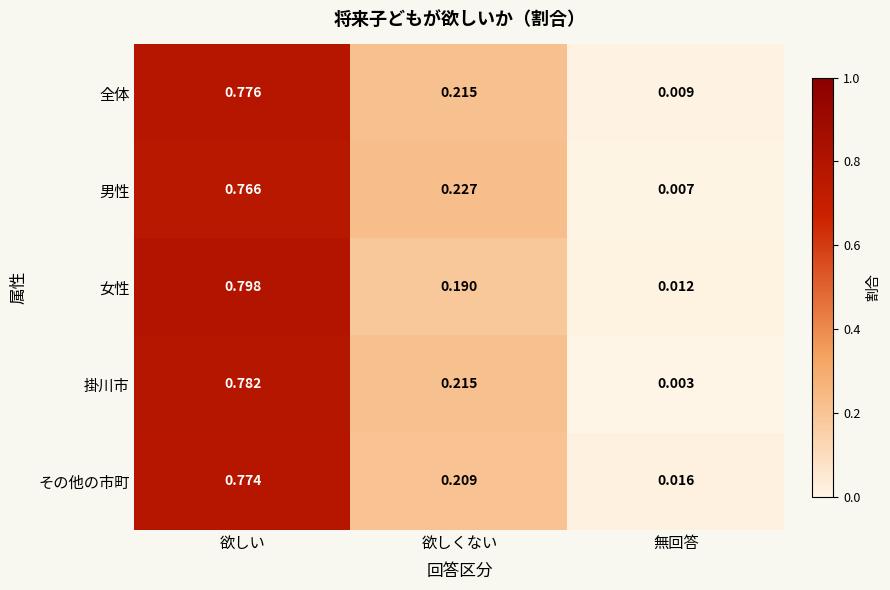

List the series in order of their peak value, lowest first.

男性, その他の市町, 全体, 掛川市, 女性